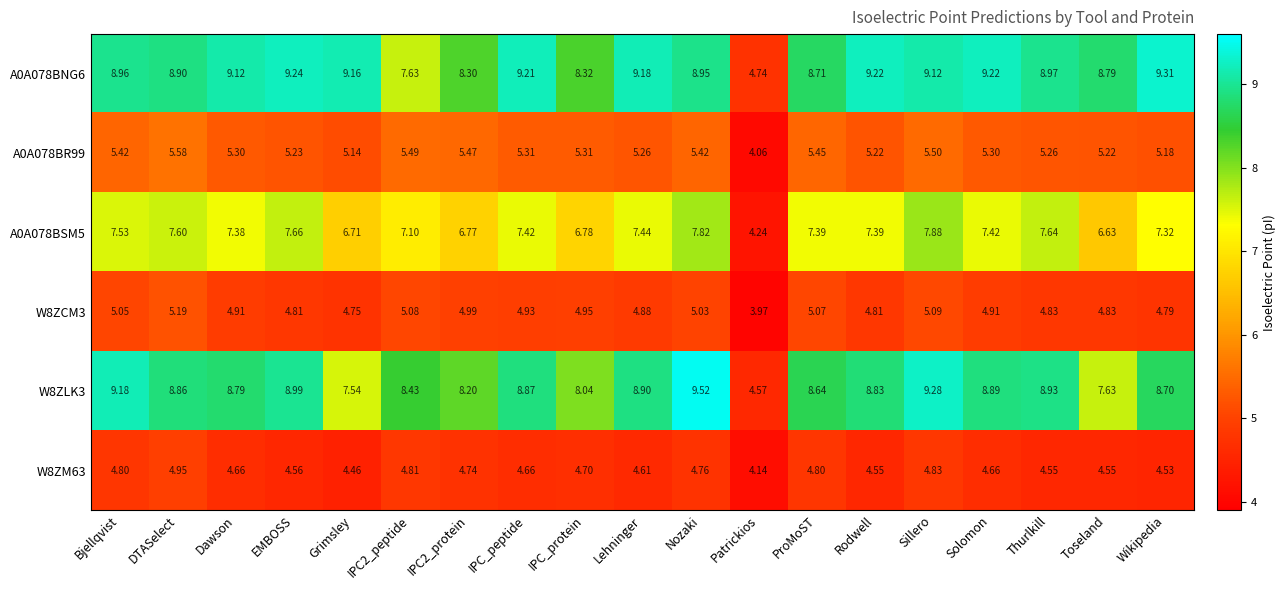

At which category does the chart reach its peak across all series?

Nozaki